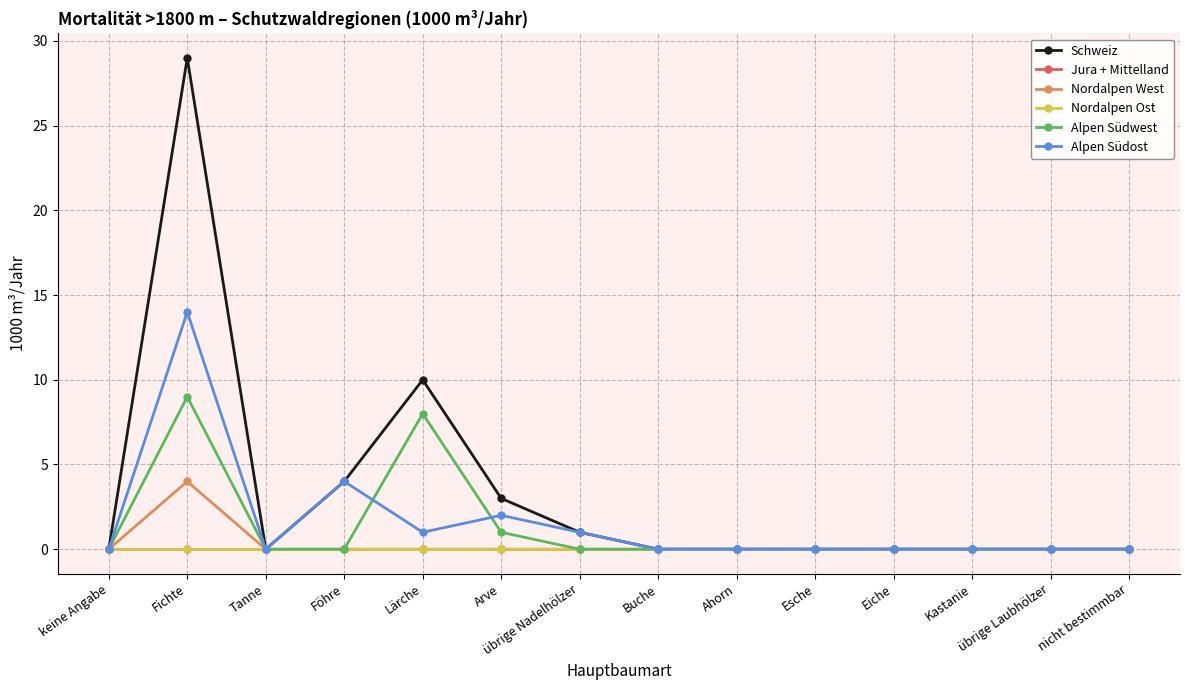

Between Esche and nicht bestimmbar, which series saw the biggest shift?

Schweiz